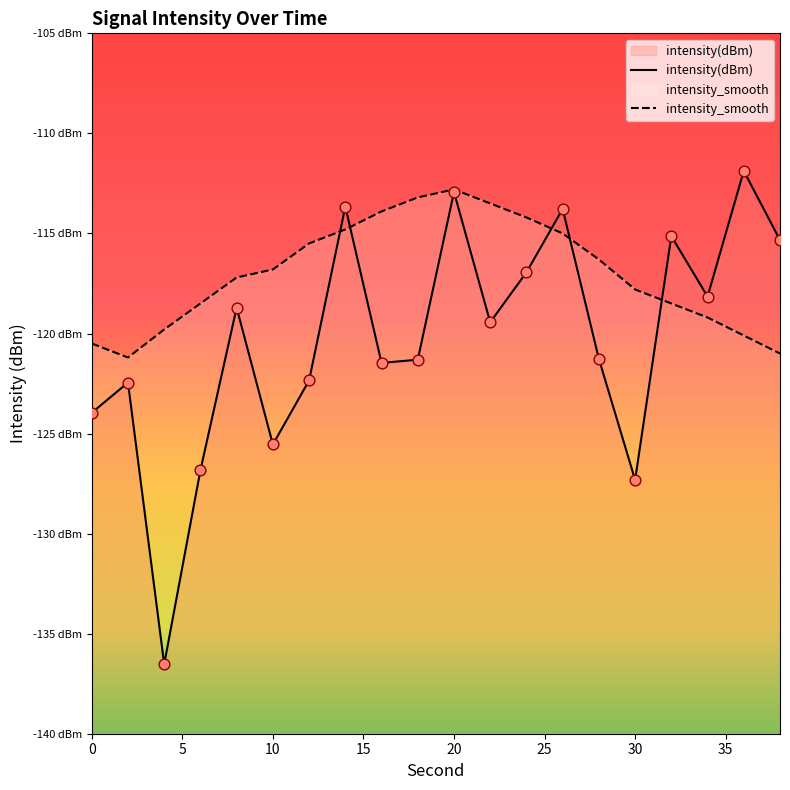

Which series contains the lowest Y value?

intensity(dBm)